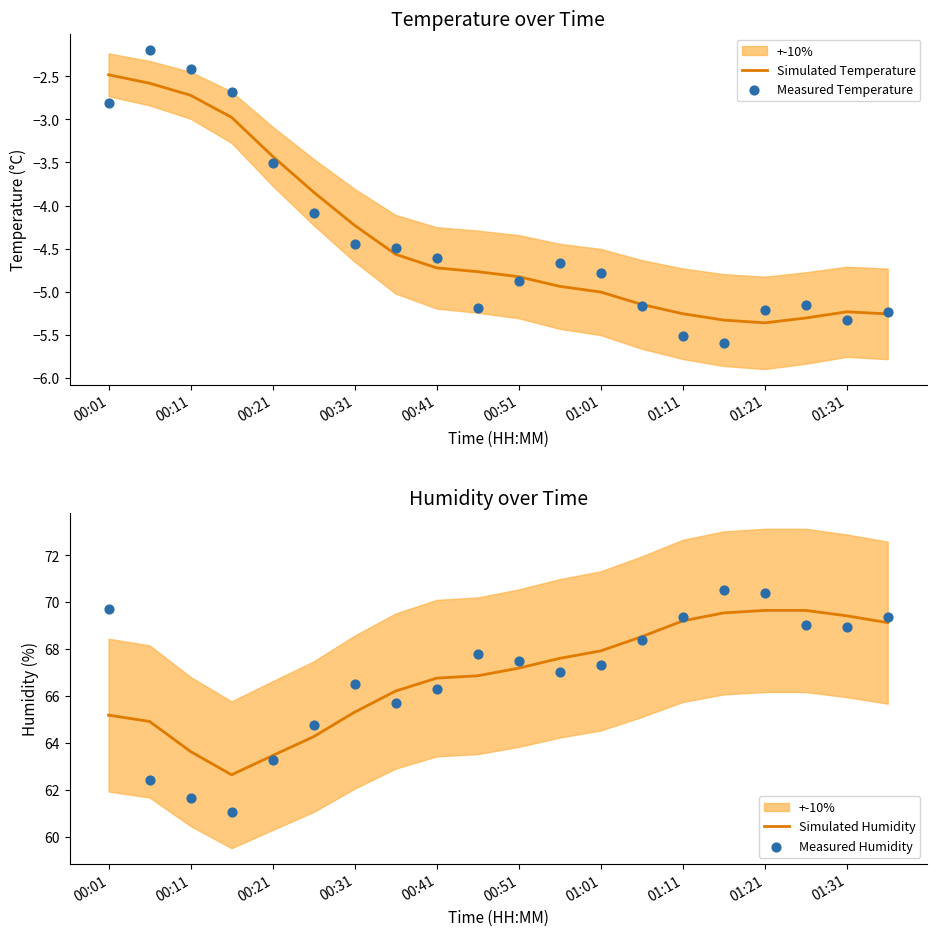

Which series reaches the maximum Y coordinate?

Measured Humidity